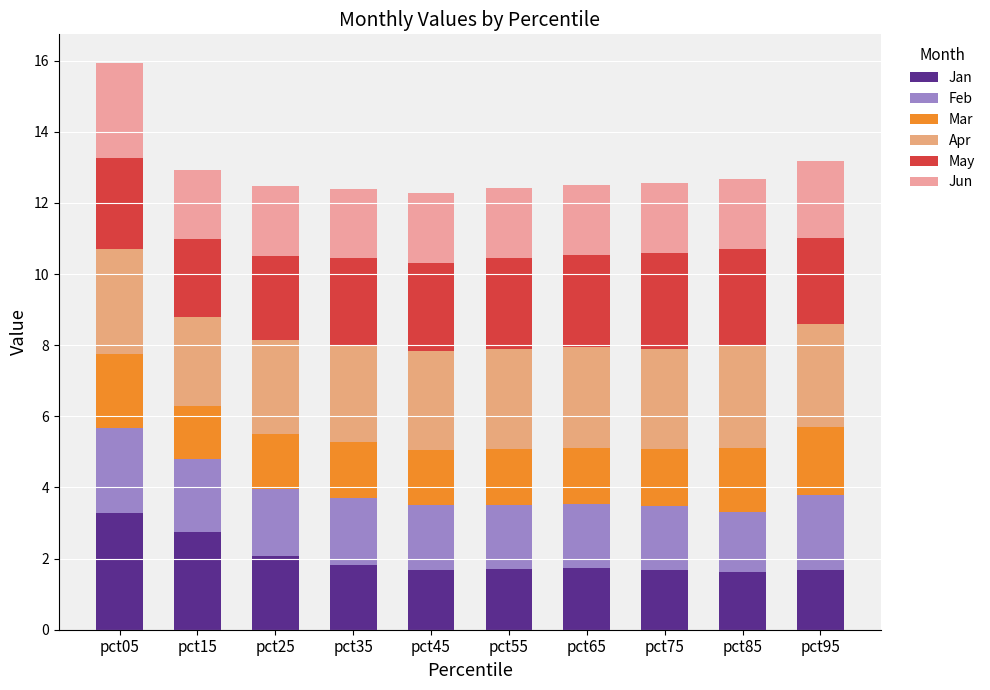

Count the number of data series in this chart.

6